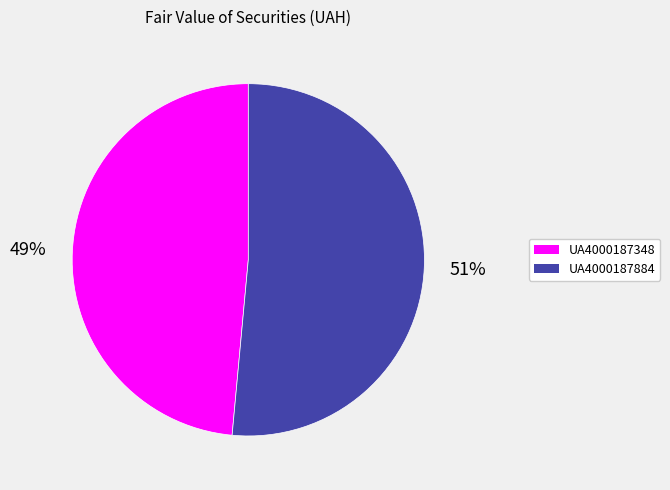

Which slice represents more than half of the pie?

UA4000187884